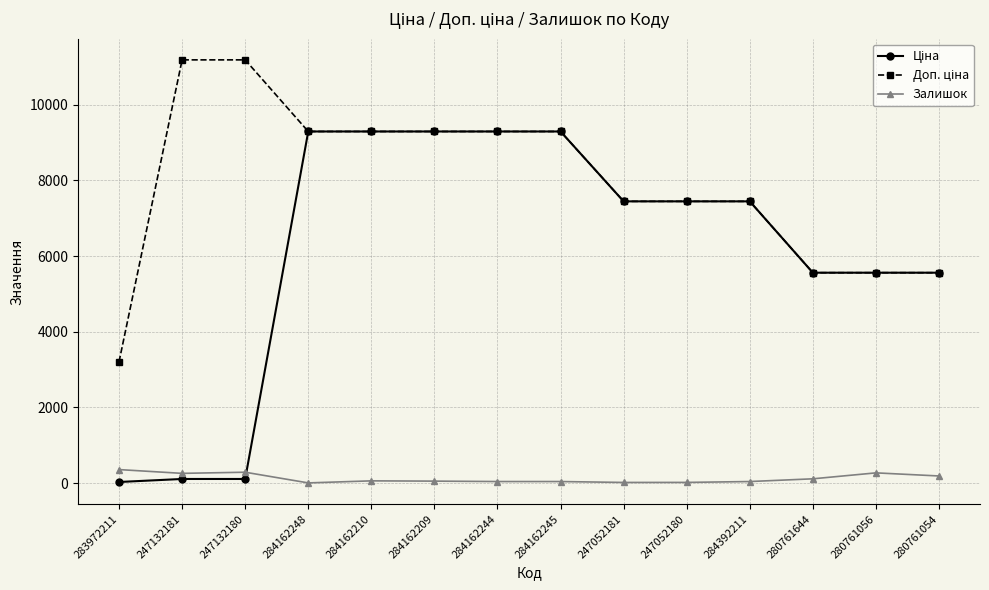

Does the chart have visible grid lines?

Yes